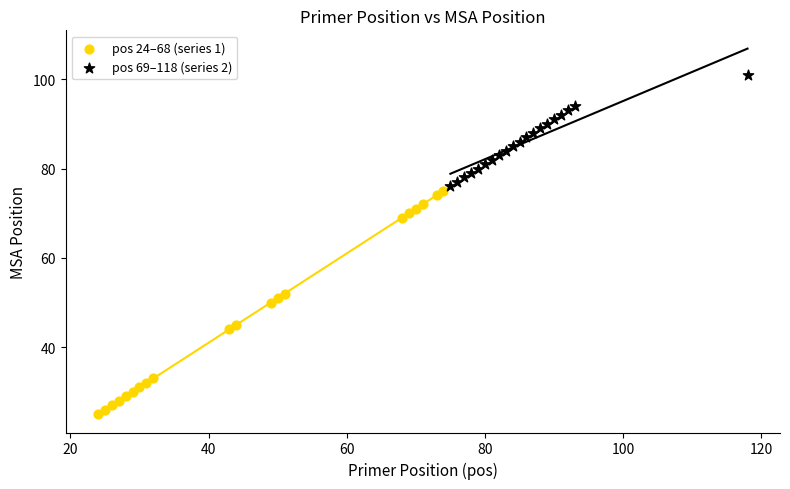

Which series has the largest Y range (max minus min)?

pos 24–68 (series 1)